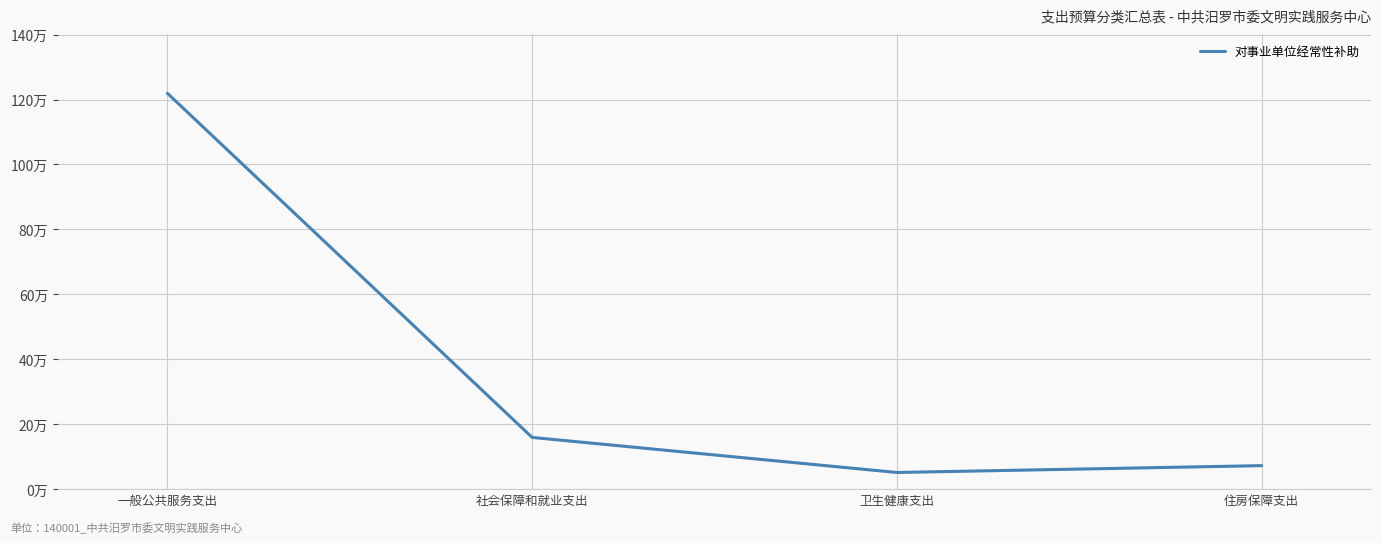

List the labels in order of value, smallest first.

卫生健康支出, 住房保障支出, 社会保障和就业支出, 一般公共服务支出